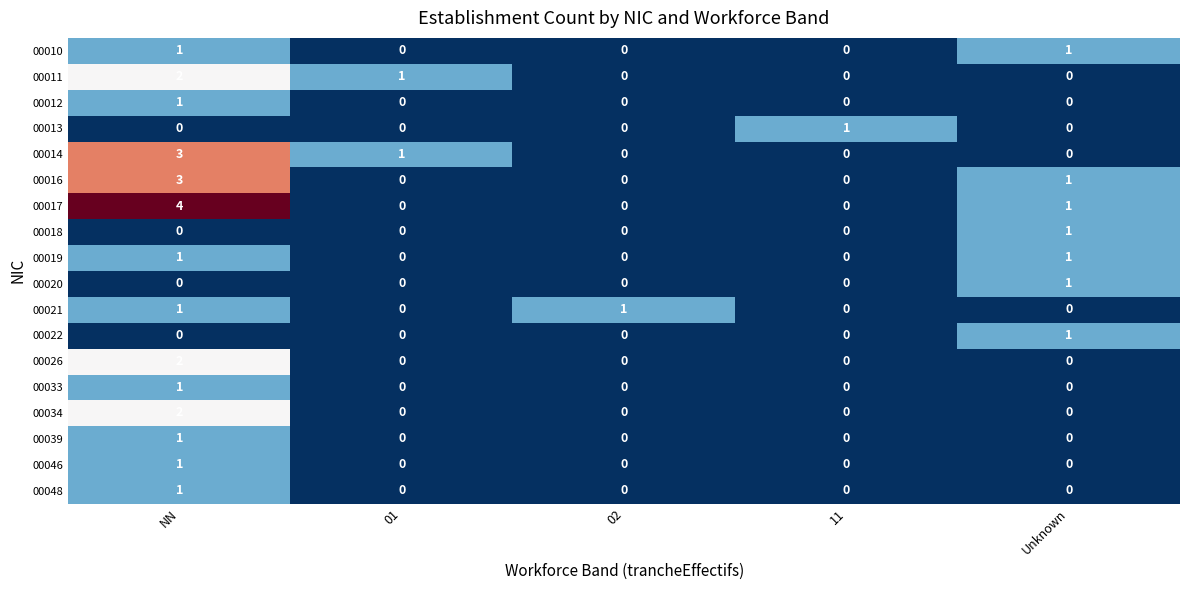

At which label does 00016 reach its peak?

NN